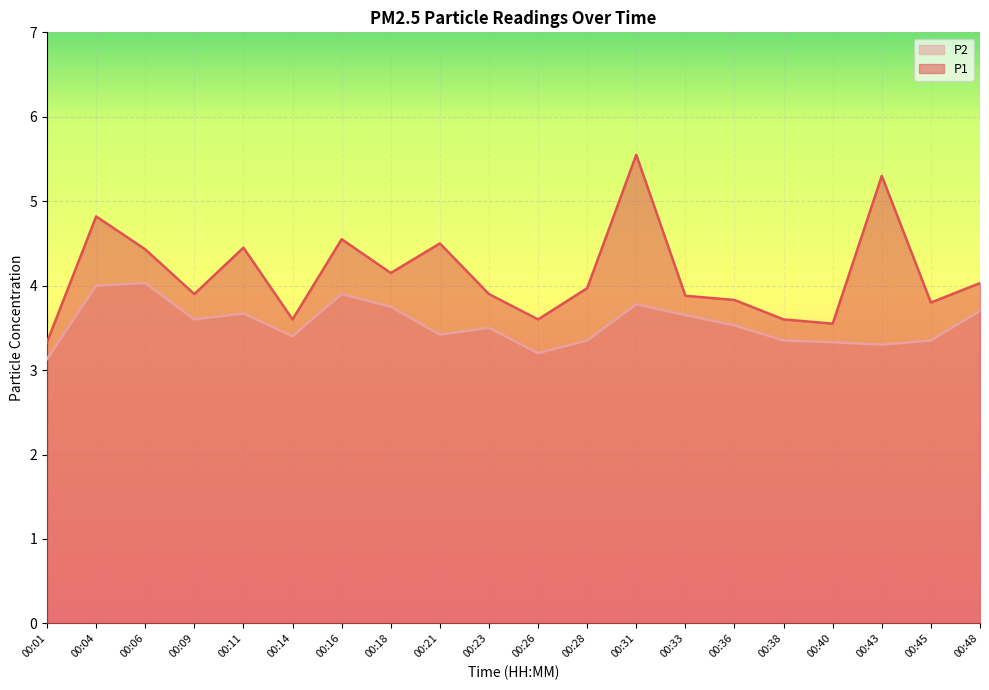

True or false: P2 and P1 intersect in this chart.

False